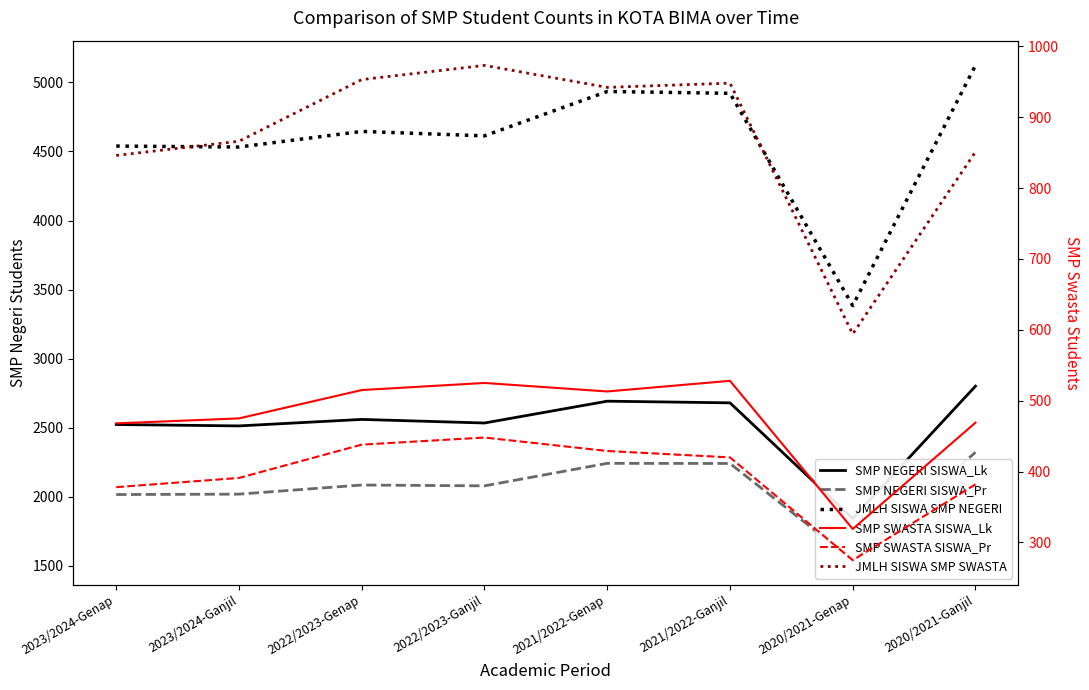

Is this an area chart (filled region under the line)?

No